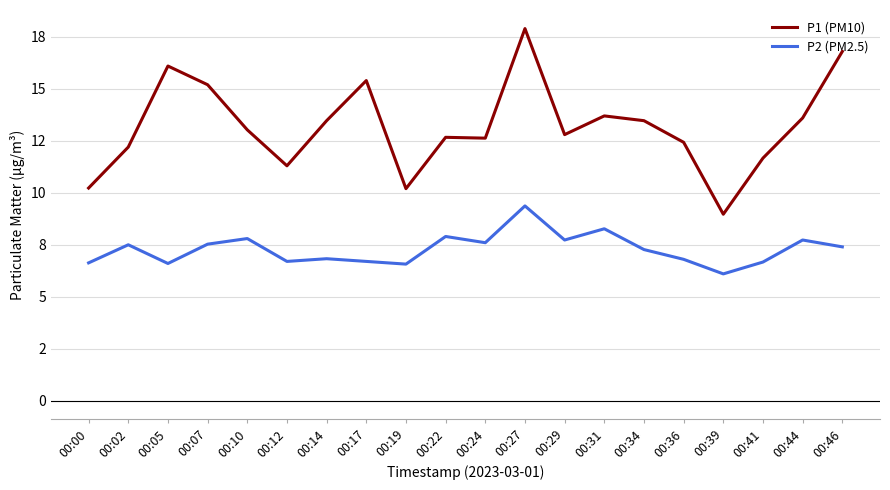

True or false: P2 (PM2.5) has a value of 7.9 at 00:22.

True